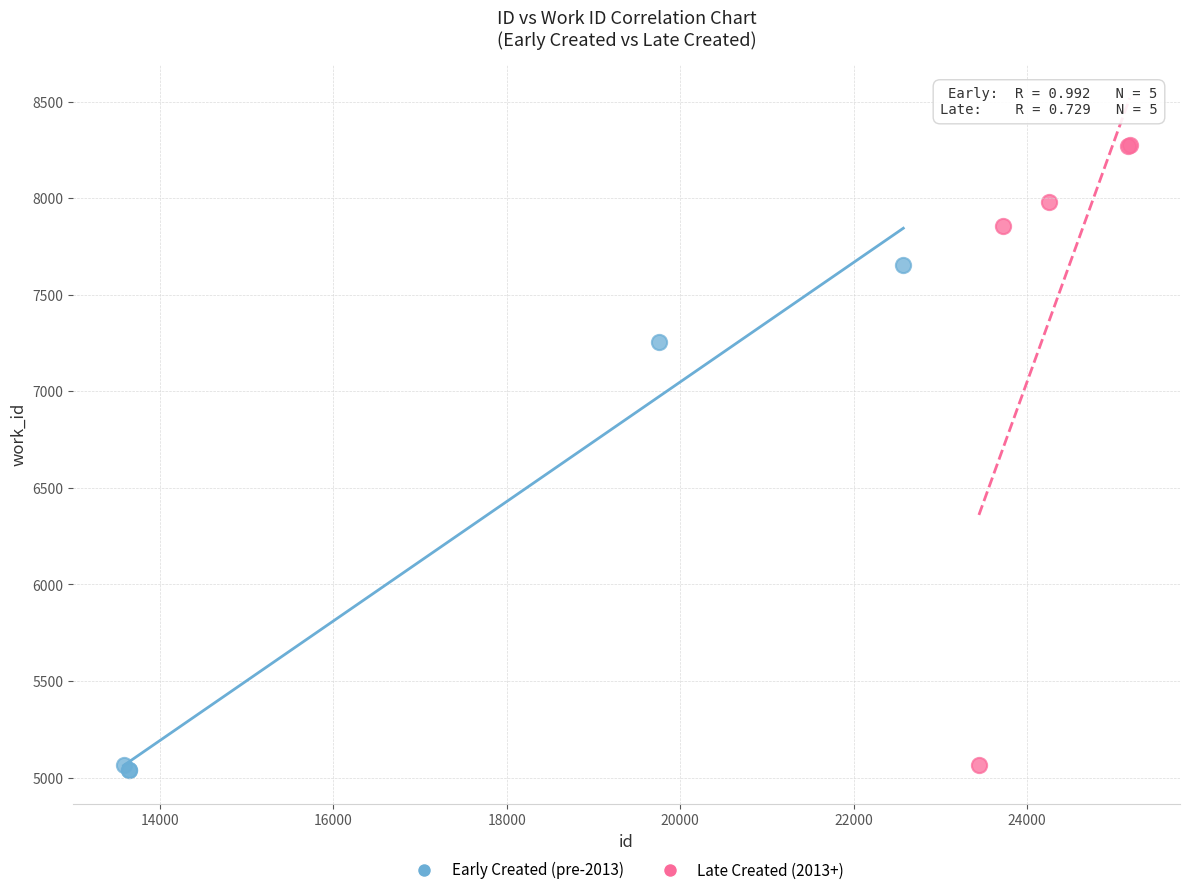

Which series reaches the maximum Y coordinate?

Late Created (2013+)